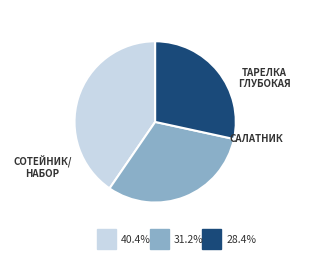

Is there any slice that represents more than half of the pie?

No